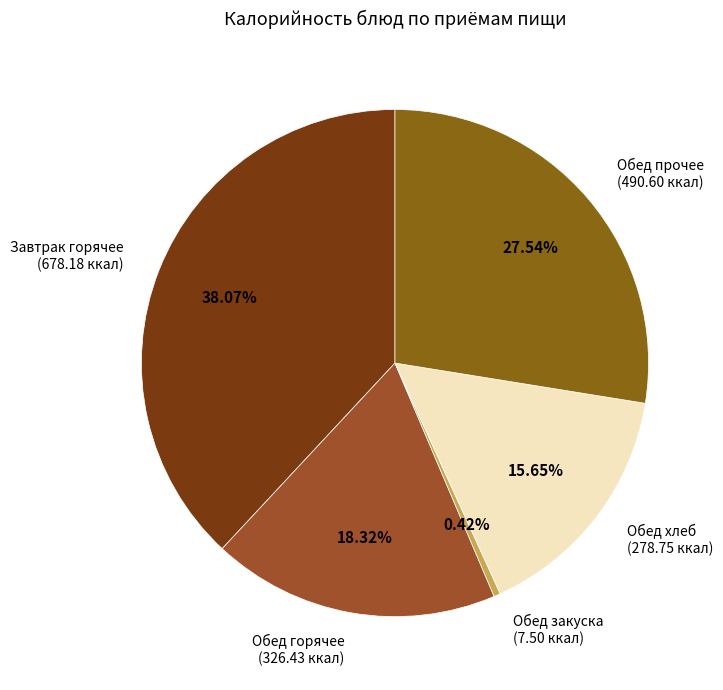

Is there a majority slice in this chart?

No